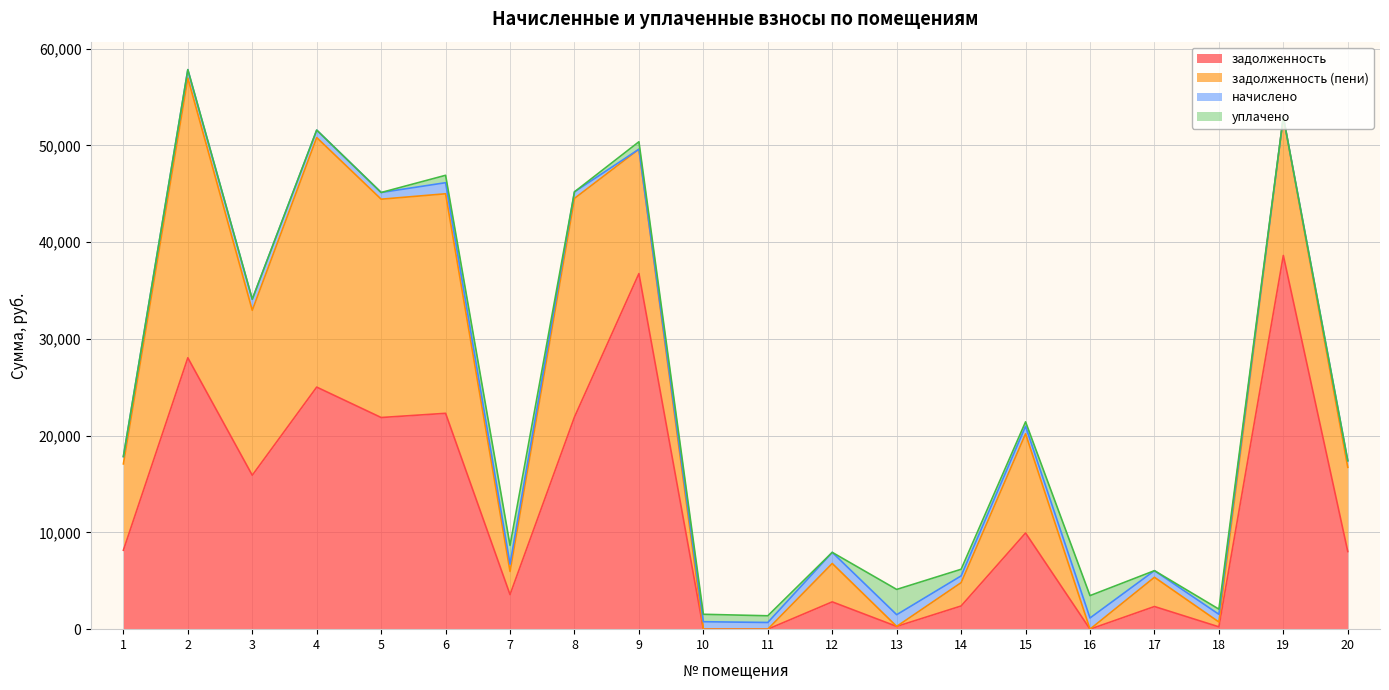

How many data points in задолженность are above 8159?

10